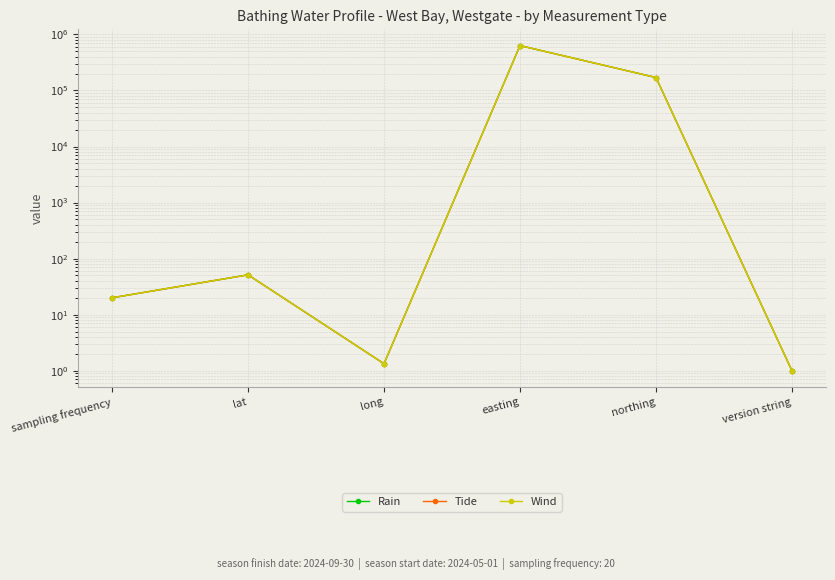

True or false: Tide has a value of 880504.8 at easting.

False